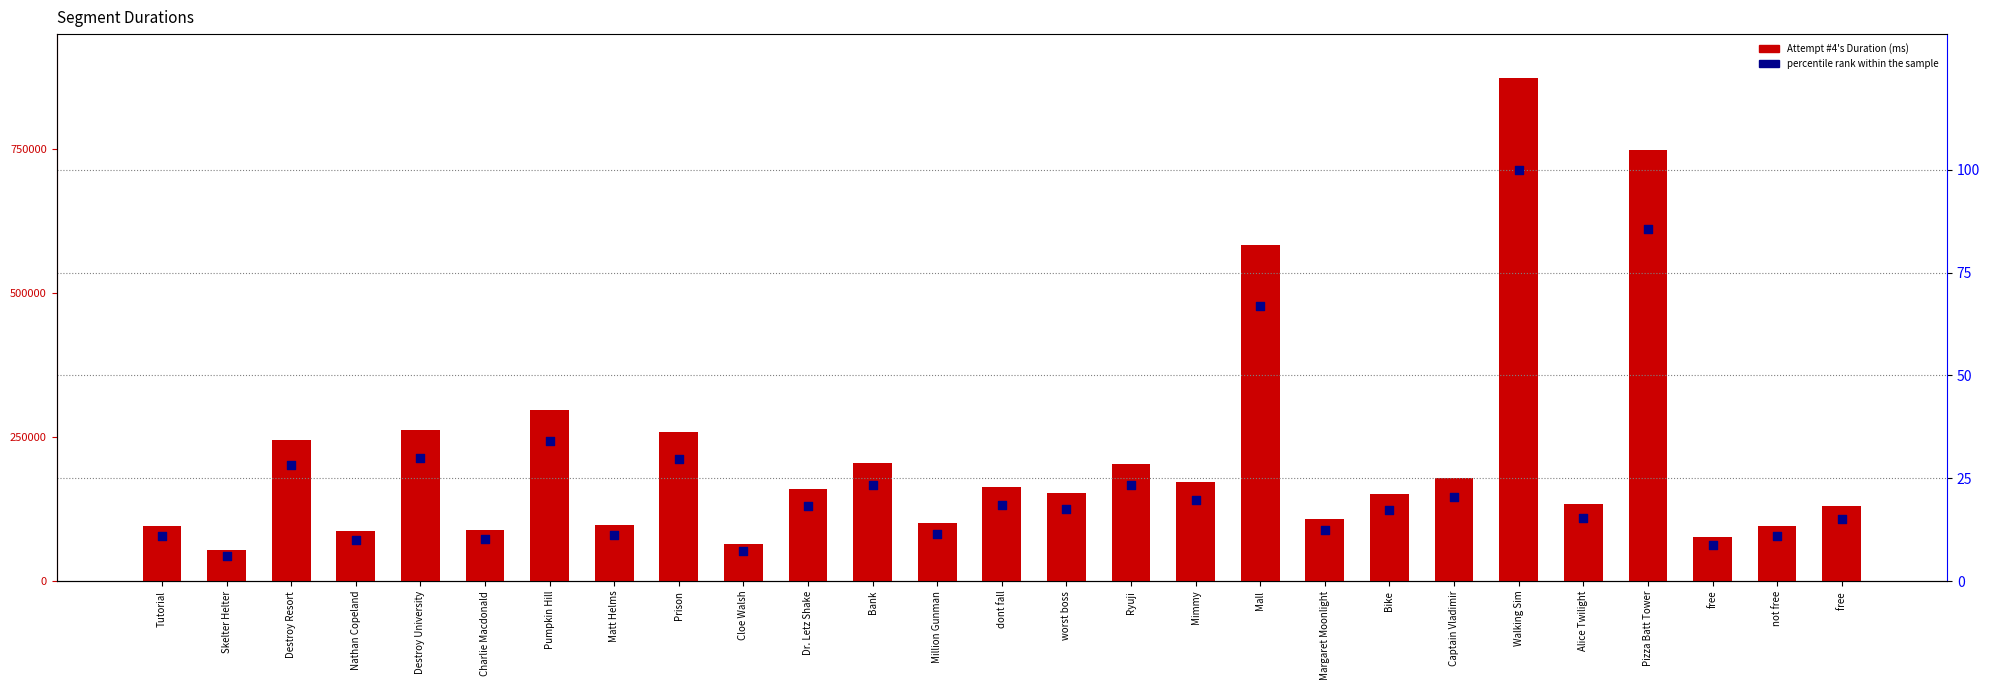

Which series reaches the minimum Y coordinate?

percentile rank within the sample